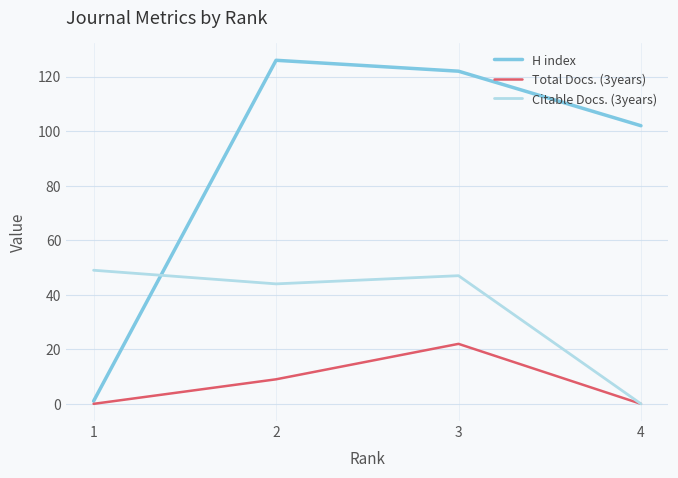

Reading left to right, what are all the values shown in this chart?

H index: 4=102	3=122	2=126	1=1
Total Docs. (3years): 4=0	3=22	2=9	1=0
Citable Docs. (3years): 4=0	3=47	2=44	1=49